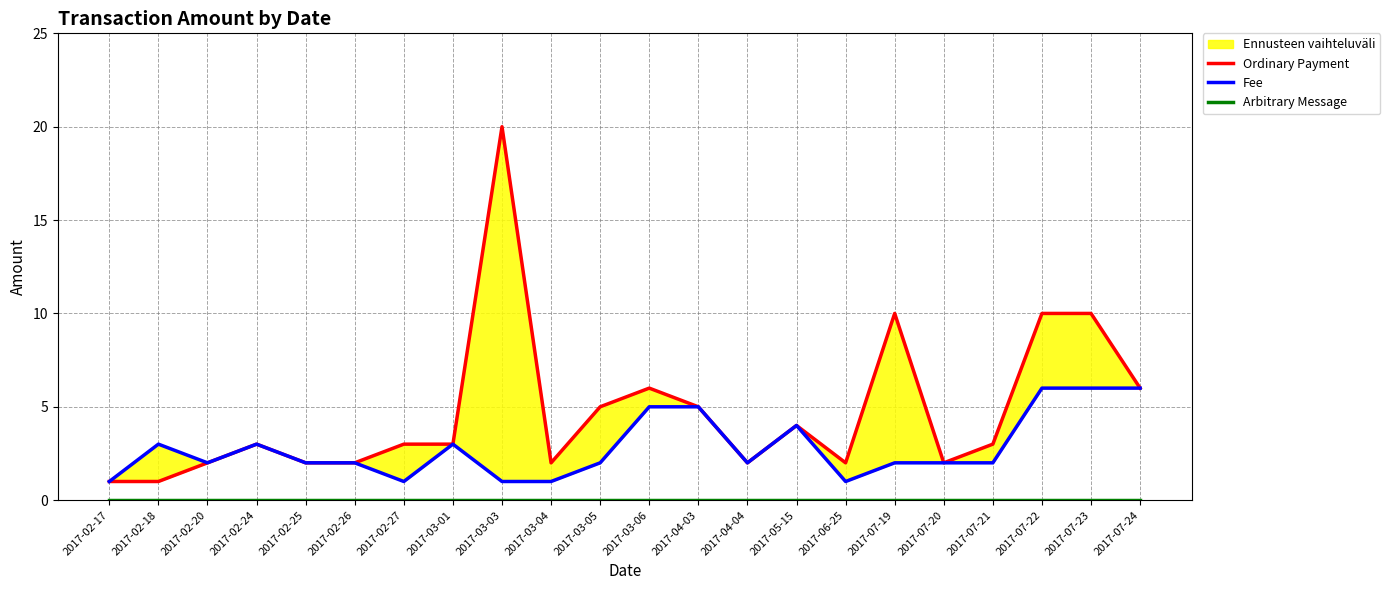

Where is the first local minimum for Ordinary Payment?

2017-03-04